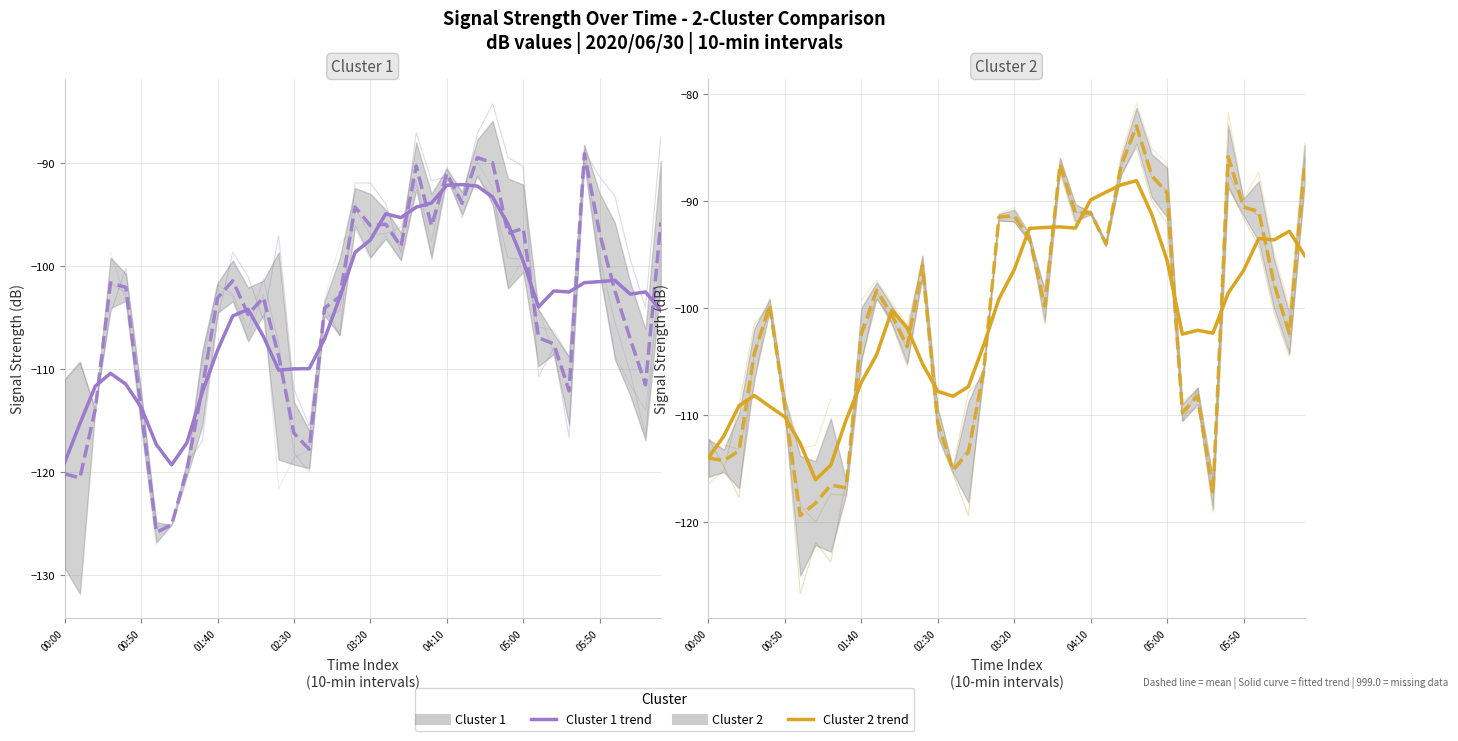

At which category is the sum across all series the highest?

28